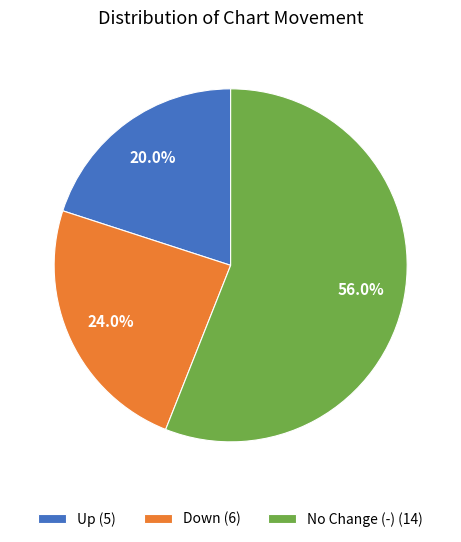

Which category has the biggest portion of the pie?

No Change (-) (14)